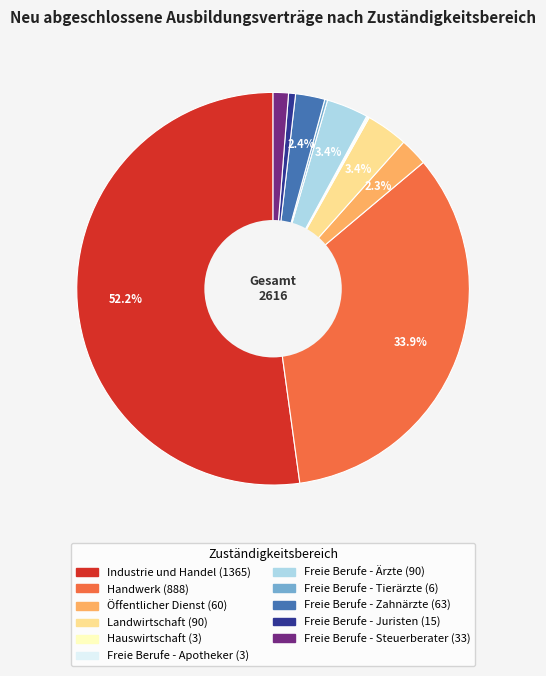

Which category has the biggest portion of the pie?

Industrie und Handel